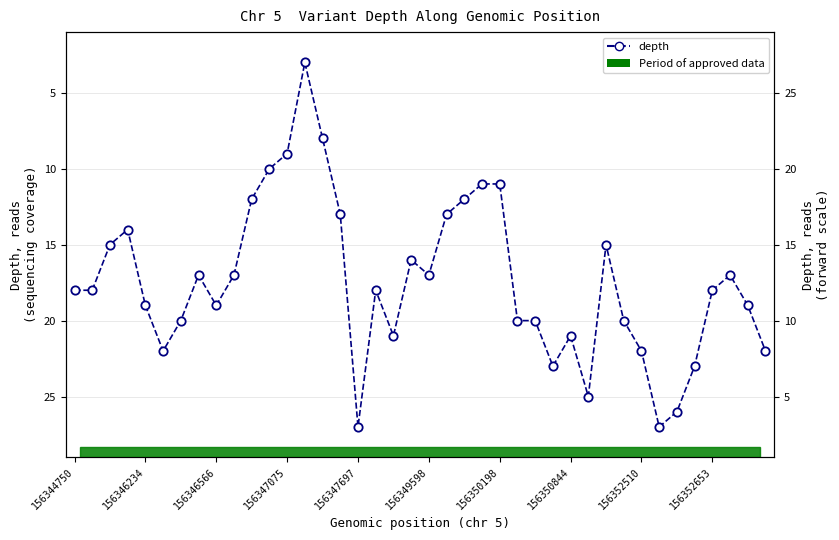

What is the change in value from 14 to 24?

+3